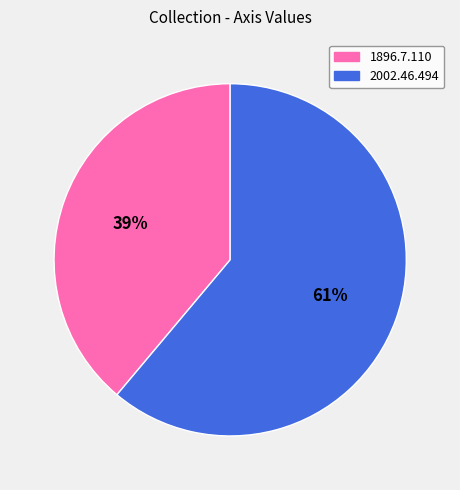

How many slices are in this pie chart?

2